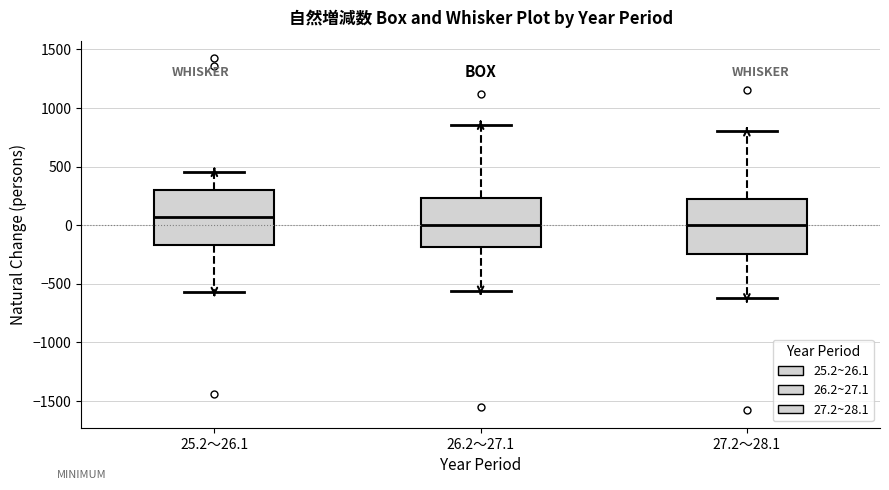

Reading left to right, transcribe this box plot: for each box, give where its median line is, the range the box spans, and where its two whiskers end, as read against the y-axis. The values are not printed on the chart, so give them approximately, as read against the axis.

25.2～26.1: median 50, box -150 to 300, whiskers -550 to 450
26.2～27.1: median 0, box -200 to 250, whiskers -550 to 850
27.2～28.1: median 0, box -250 to 250, whiskers -650 to 800